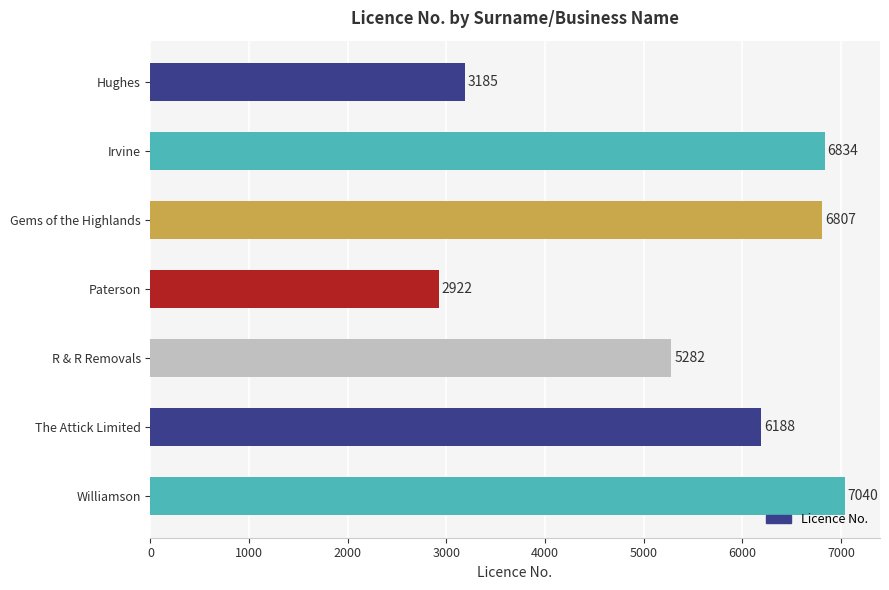

List the labels in order of value, largest first.

Williamson, Irvine, Gems of the Highlands, The Attick Limited, R & R Removals, Hughes, Paterson